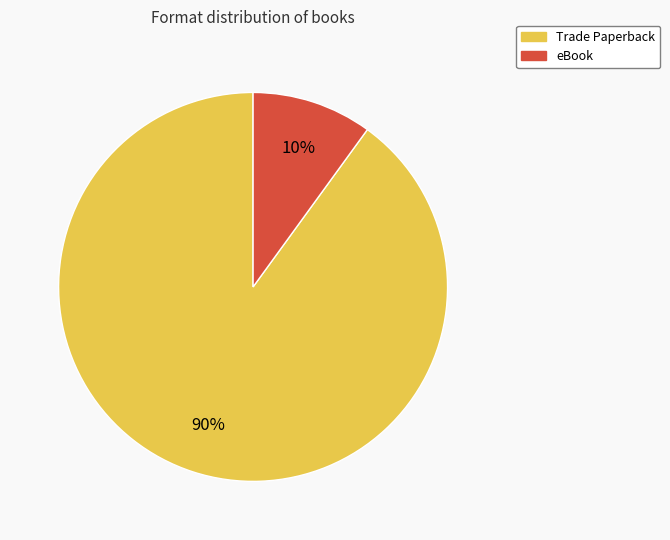

Which has a higher value, Trade Paperback or eBook?

Trade Paperback